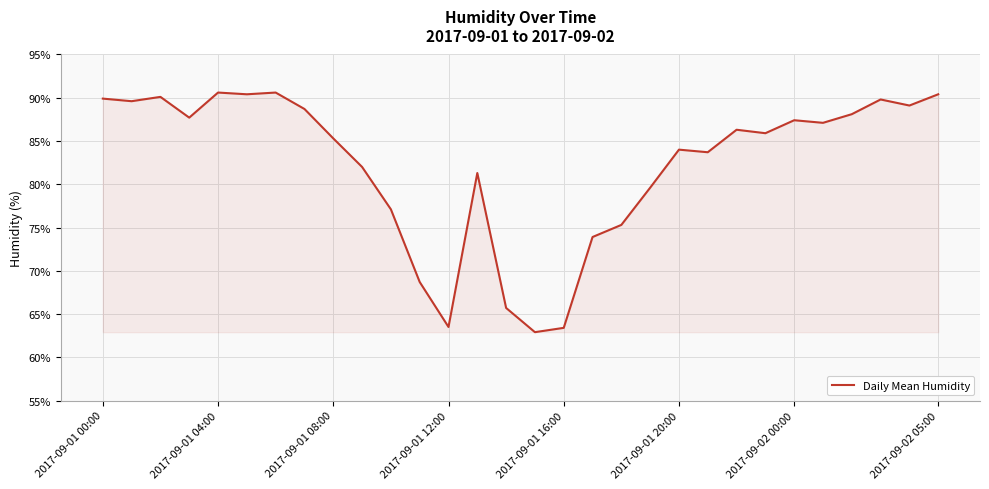

What is the maximum value shown in the chart?

90.6